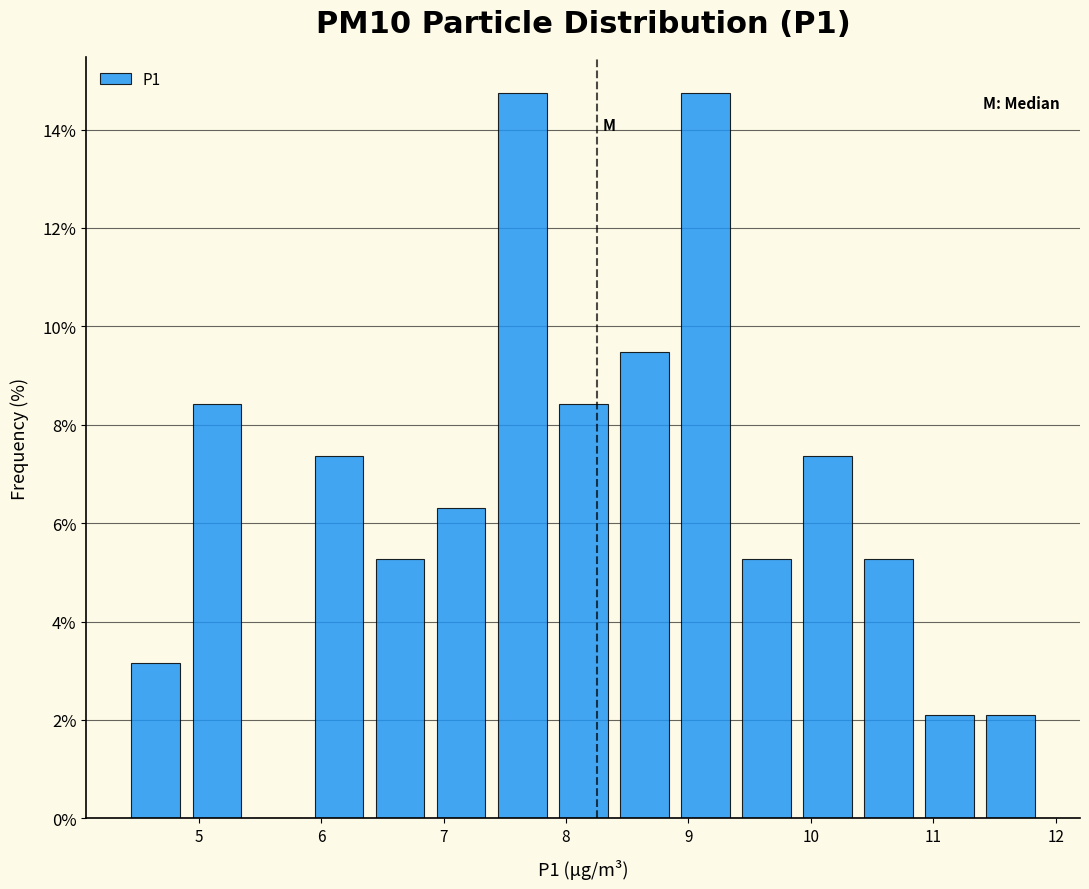

Reading left to right, transcribe this chart: for each bar, give the range it covers on the x-axis and its height. Neither the bar edges nor the heights are printed on the chart, so give them approximately, as read against the axes.

4.4 to 4.9: 3.2
4.9 to 5.4: 8.4
5.4 to 5.9: 0
5.9 to 6.4: 7.4
6.4 to 6.9: 5.2
6.9 to 7.4: 6.4
7.4 to 7.9: 14.8
7.9 to 8.4: 8.4
8.4 to 8.9: 9.4
8.9 to 9.4: 14.8
9.4 to 9.9: 5.2
9.9 to 10.4: 7.4
10.4 to 10.9: 5.2
10.9 to 11.4: 2.2
11.4 to 11.9: 2.2